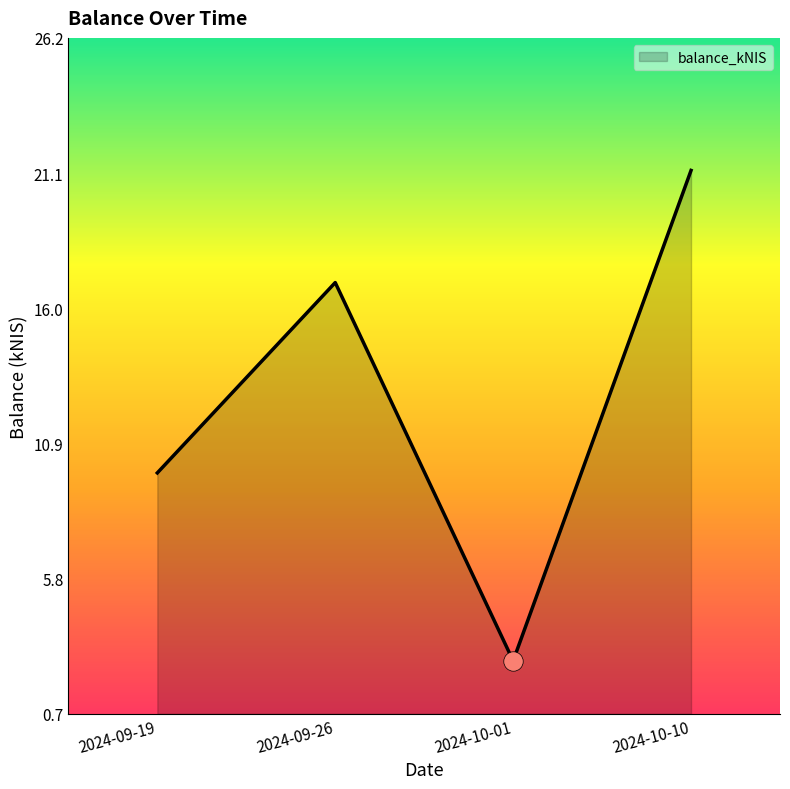

Reading right to left, extract all data points from this chart.

21.2	2.7	17.0	9.8